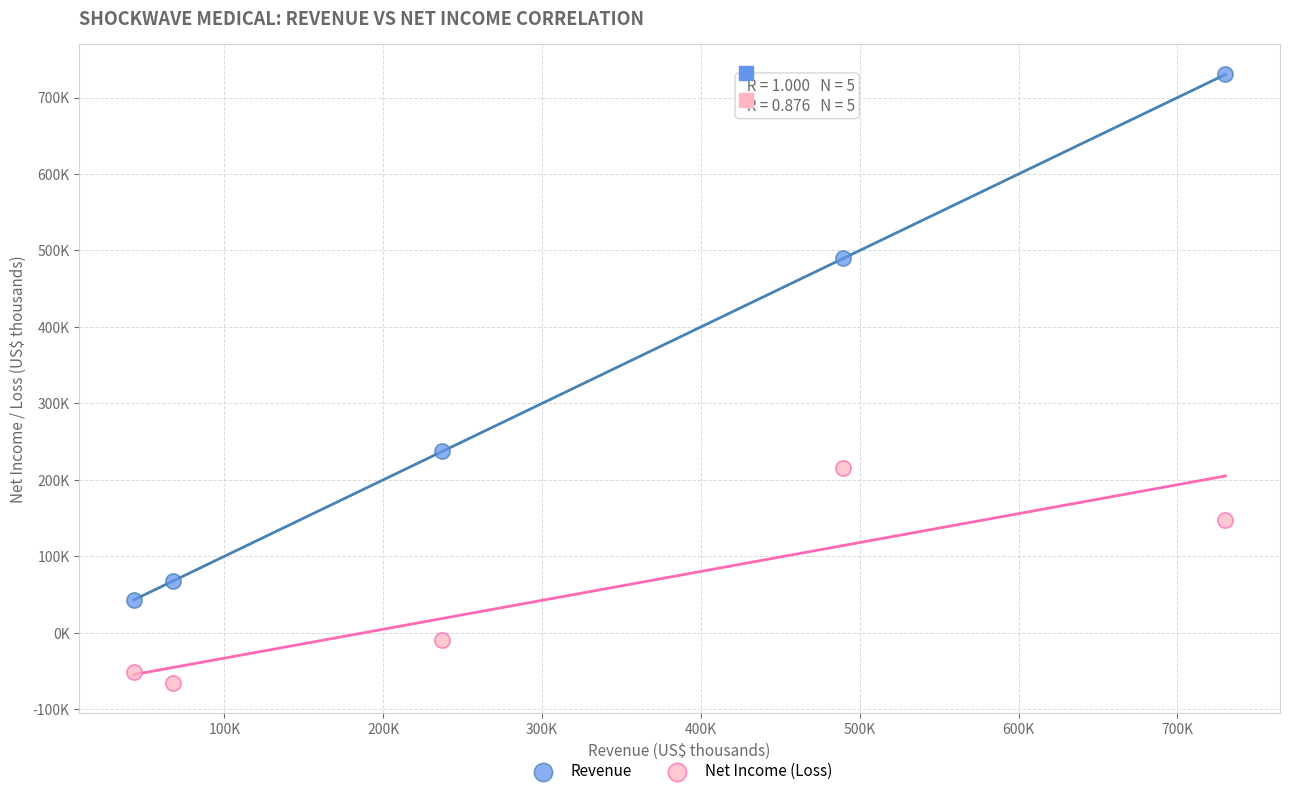

Which series contains the lowest Y value?

Net Income (Loss)